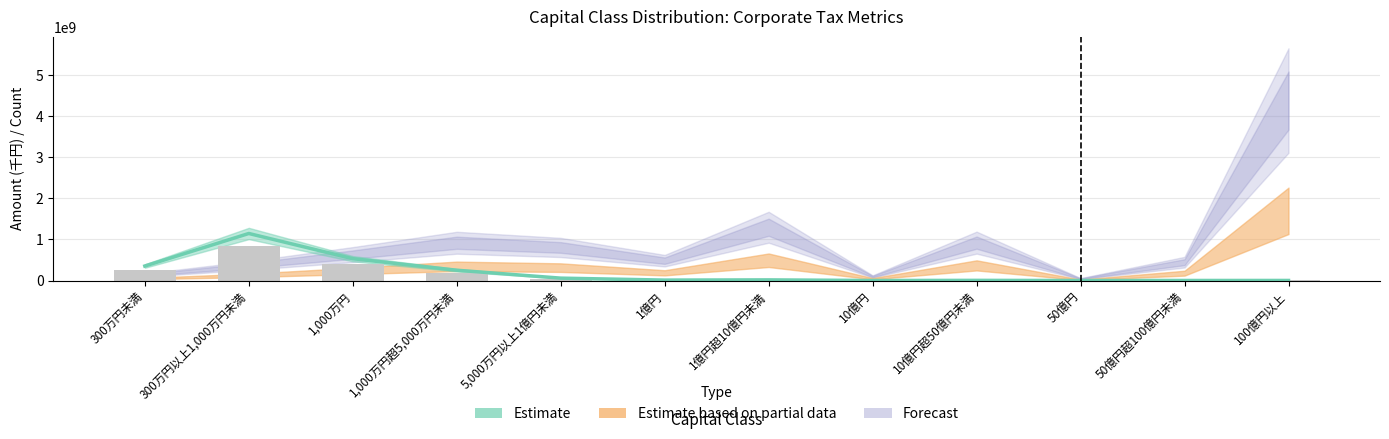

Reading left to right, list all the values displayed in this chart.

352745268.1	1144994367.1	531387547.2	250471006.5	57662821.4	10180188.0	15251829.6	291547.9	3448753.2	81190.6	946608.0	1502947.8